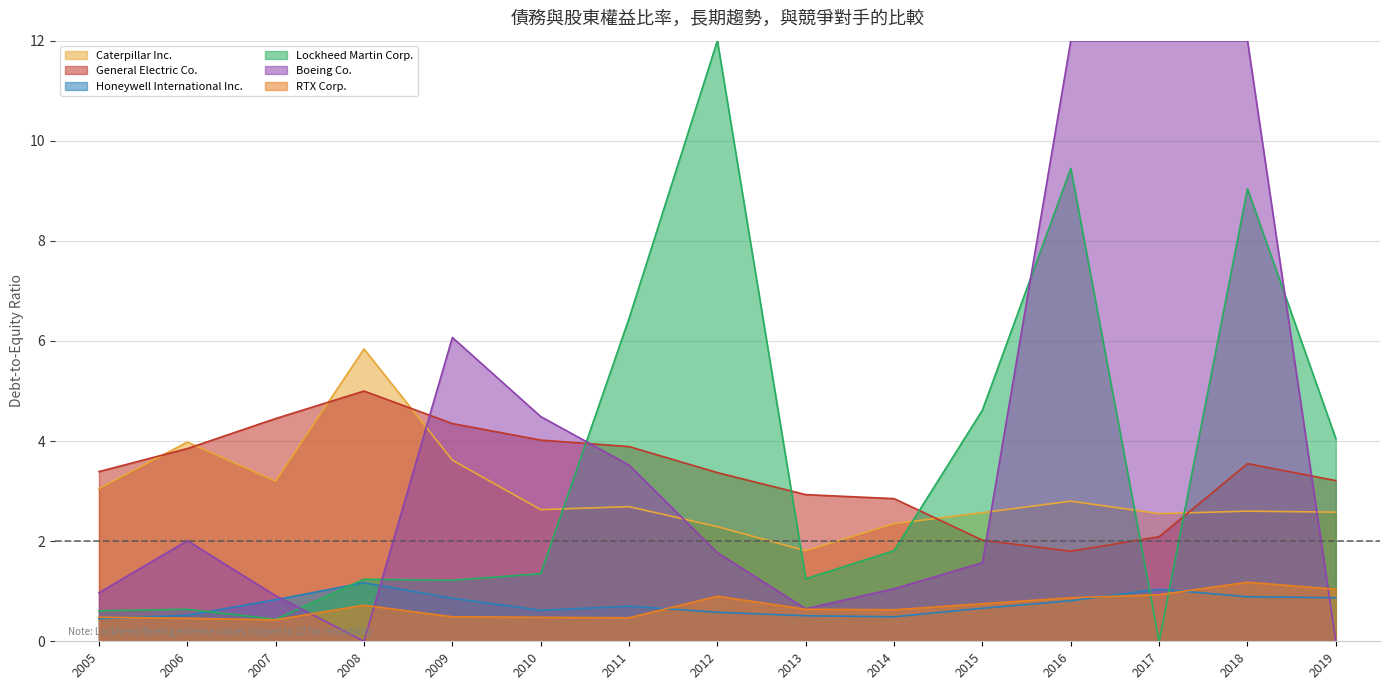

How many series are shown in this chart?

6